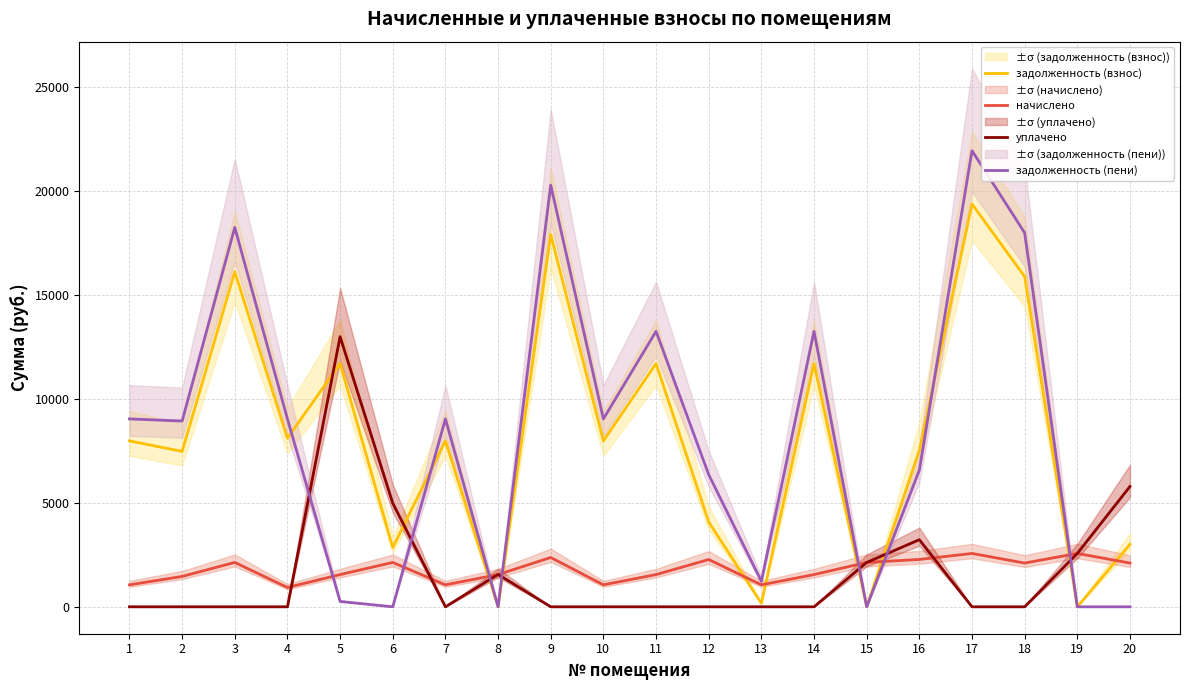

At 17, list the series in order from largest to smallest.

задолженность (пени), задолженность (взнос), начислено, уплачено